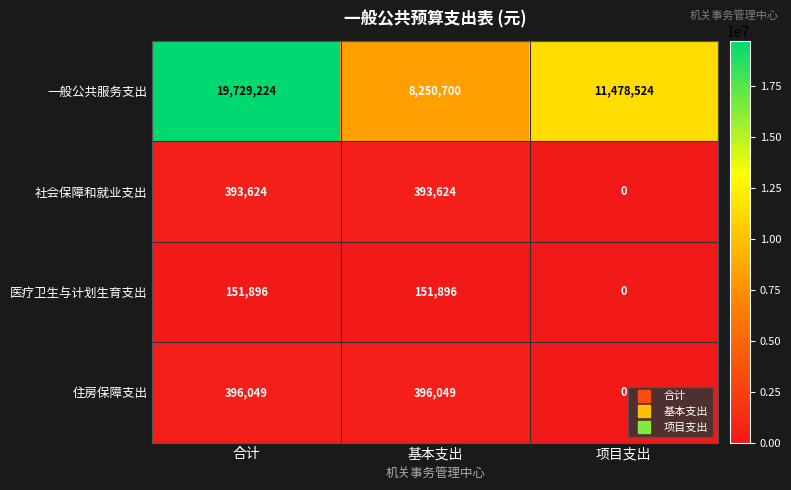

What is the difference between the 一般公共服务支出 values at 合计 and 项目支出?

8250700